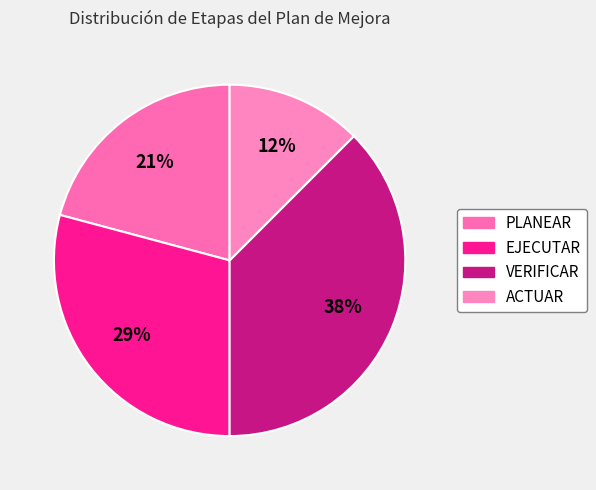

Does ACTUAR represent more than half of the total?

No